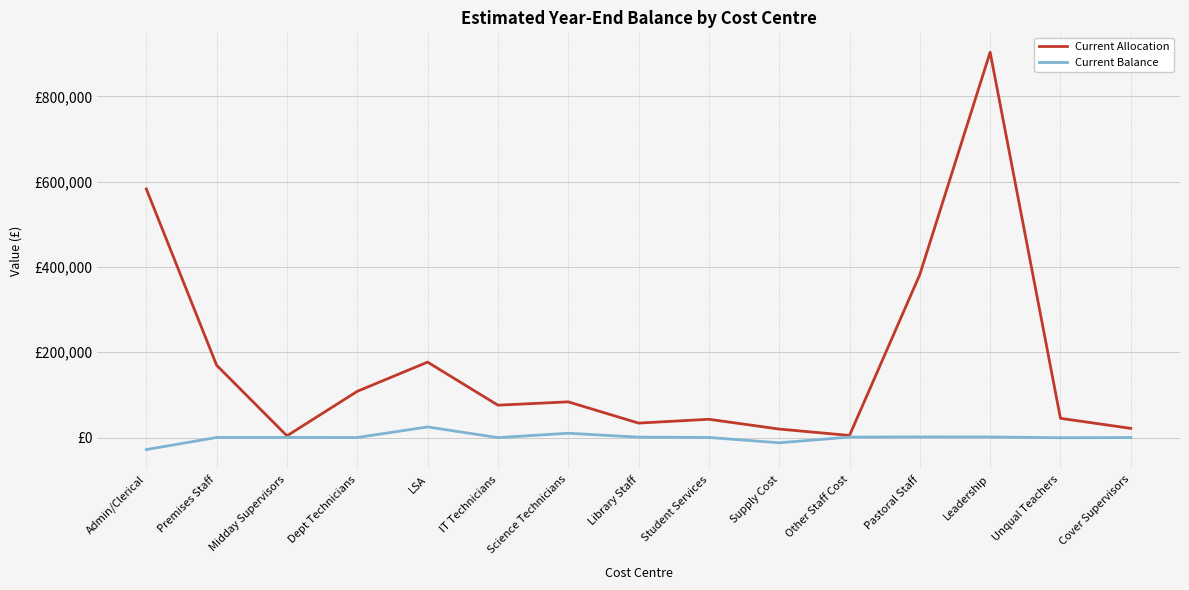

True or false: Current Balance has a value of 473.3 at Library Staff.

False